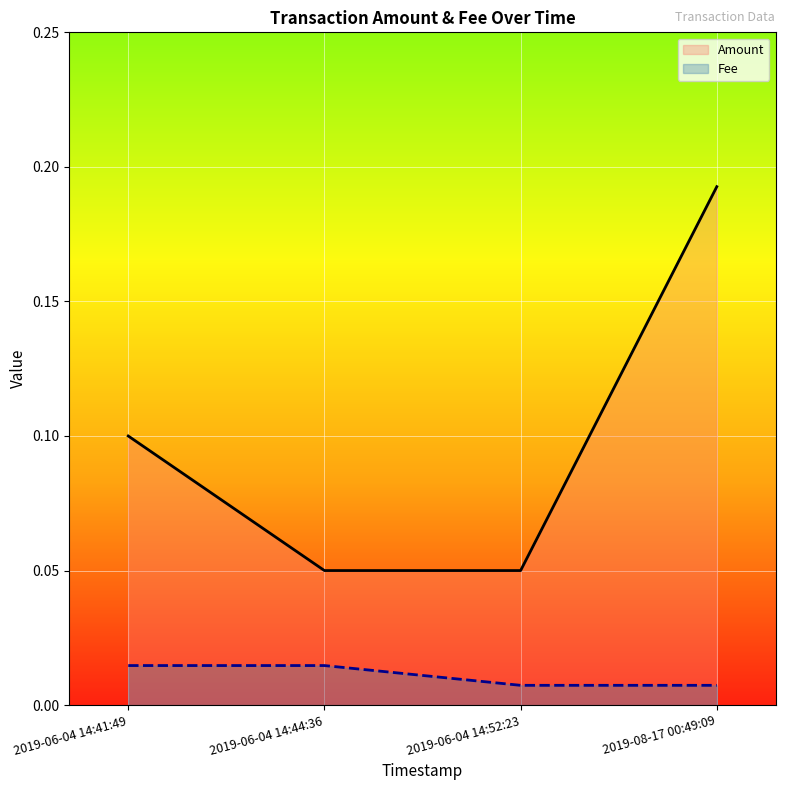

What is the label of the 4th point from the left?

2019-08-17 00:49:09